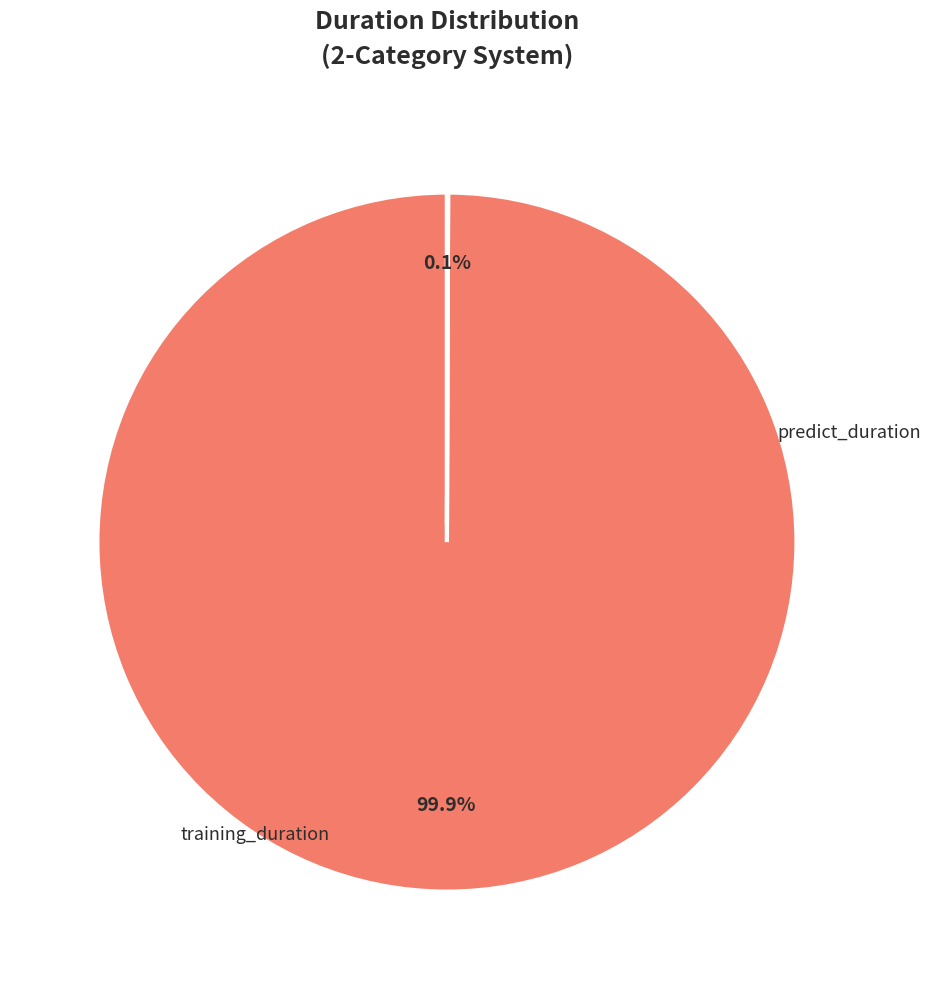

Is there a majority slice in this chart?

Yes